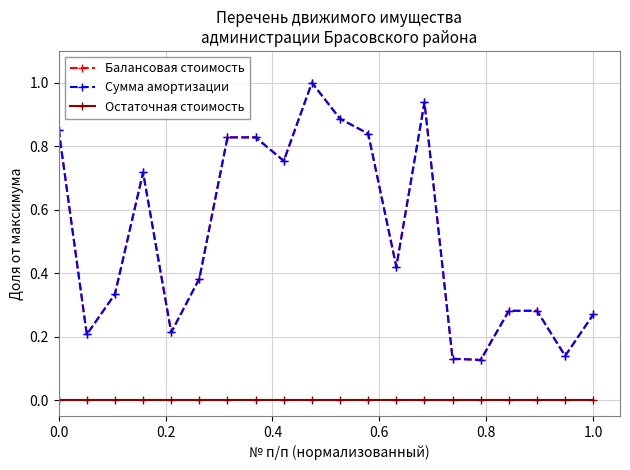

Is this an area chart (filled region under the line)?

No